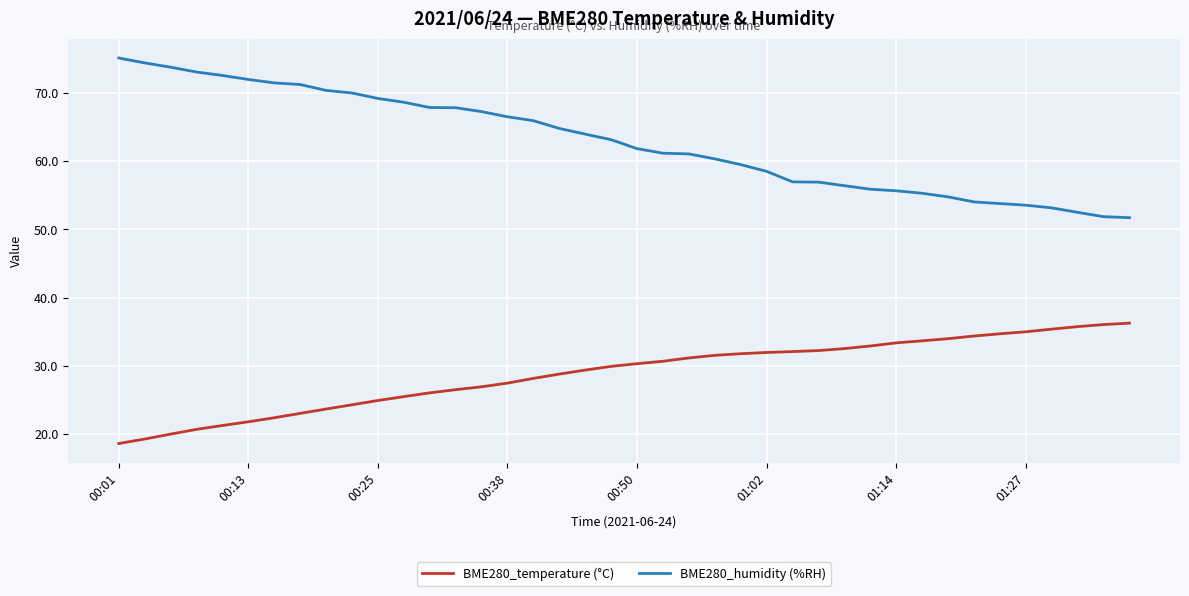

Rank the series by their average value, from lowest to highest.

BME280_temperature (°C), BME280_humidity (%RH)